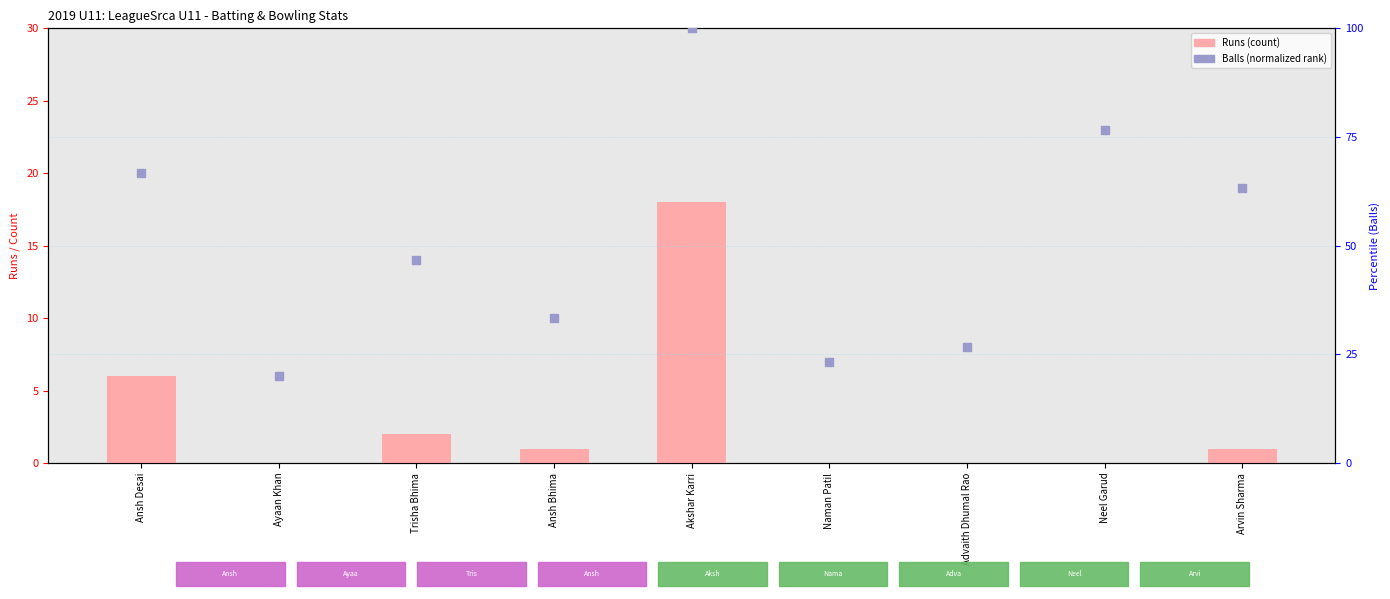

At which category is the sum across all series the highest?

Akshar Karri